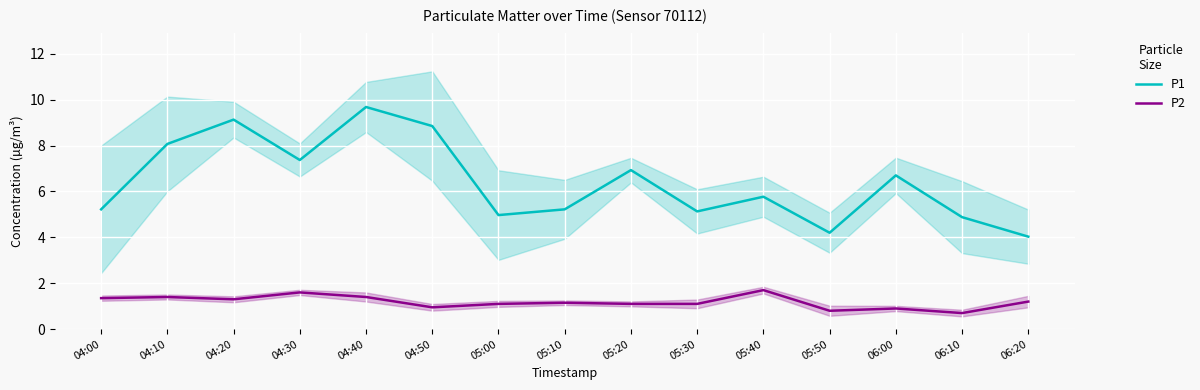

True or false: P2 and P1 cross at least once.

False